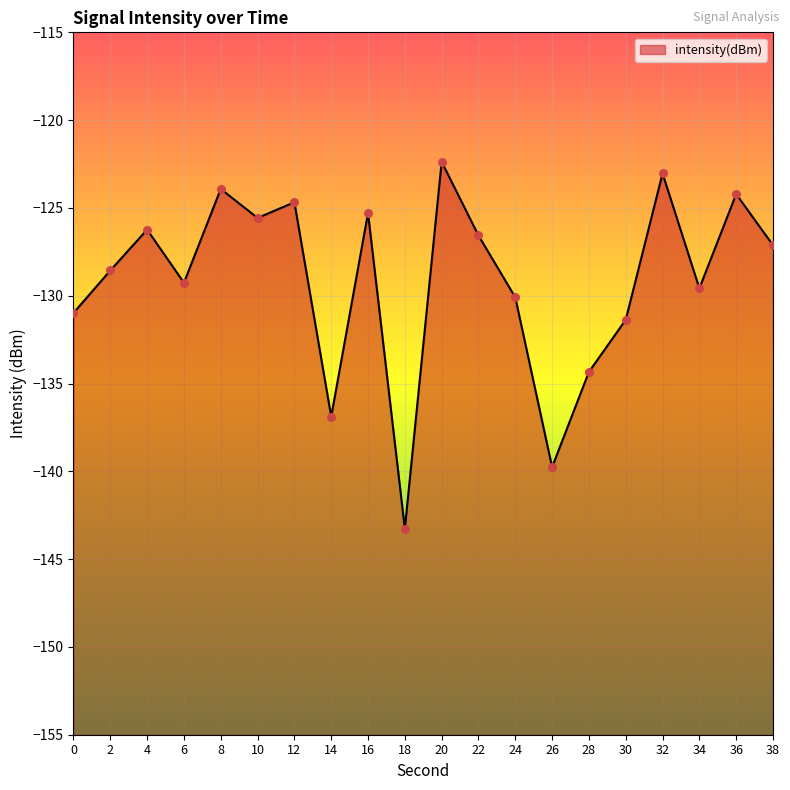

Which has a higher value, 18 or 6?

6